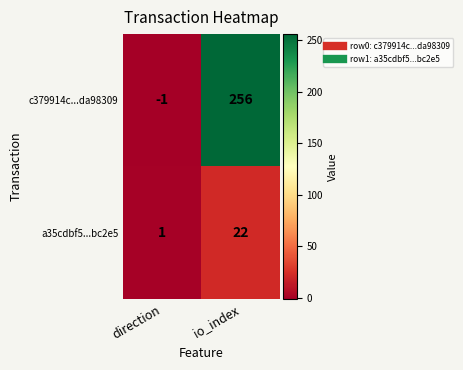

Where is c379914c...da98309 nearest to the value 127?

direction